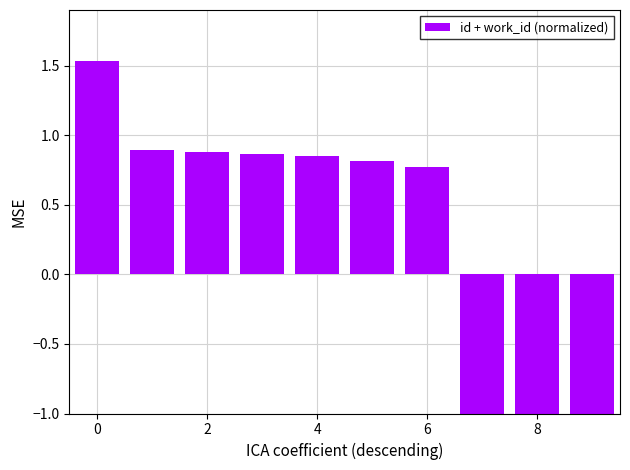

What is the smallest value displayed?

-2.7